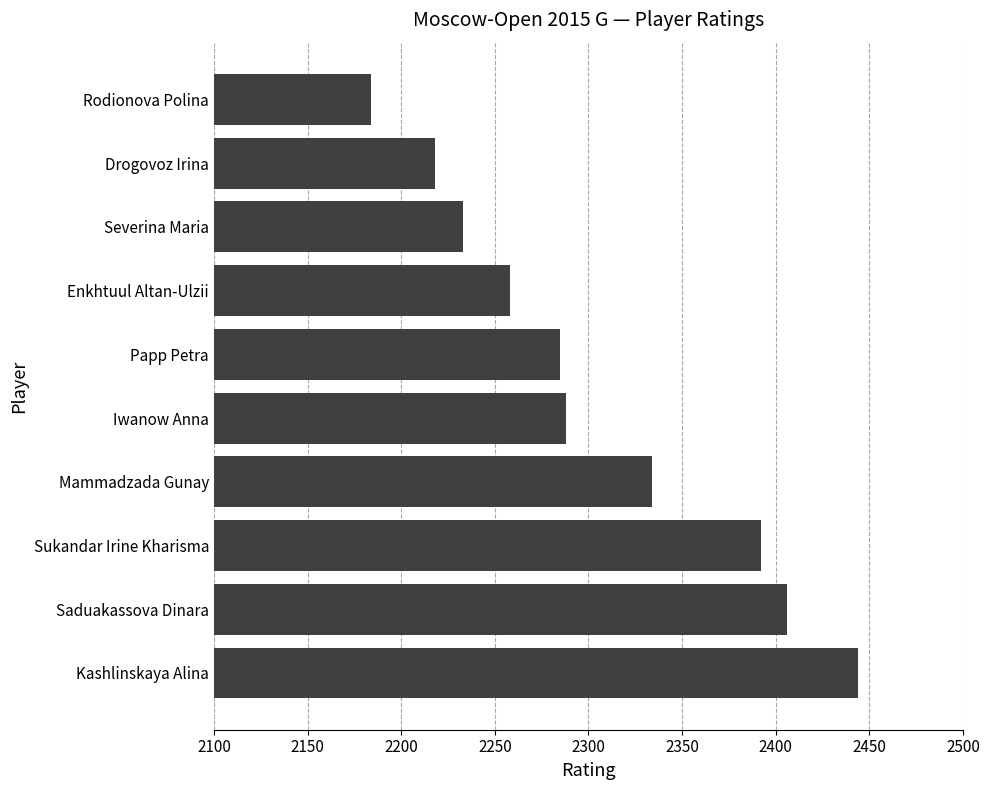

What is the difference between the values at Papp Petra and Severina Maria?

52